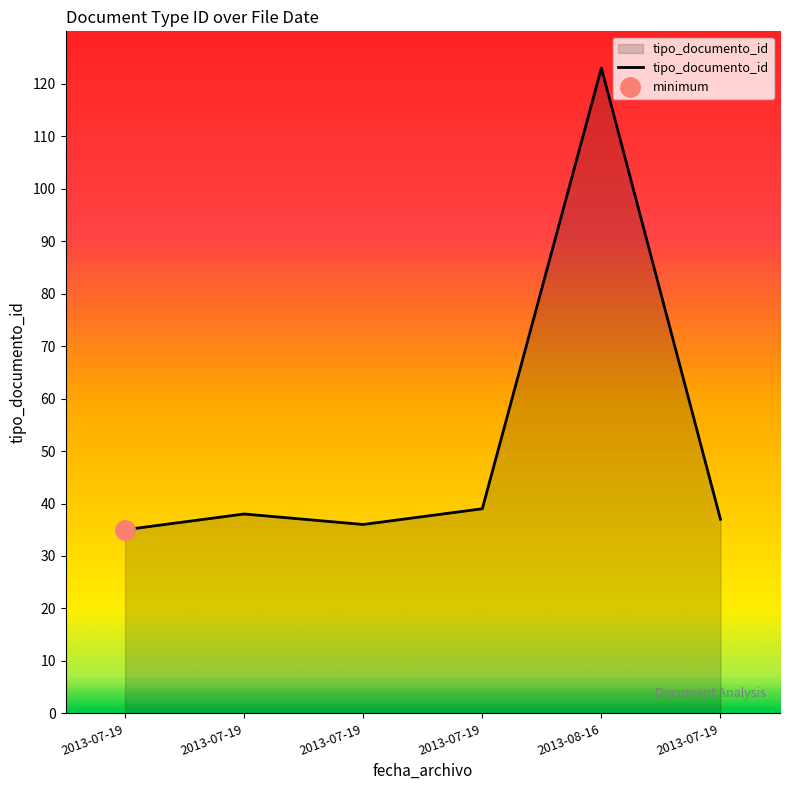

What is the change in value from 2013-07-19 to 2013-07-19?

+3